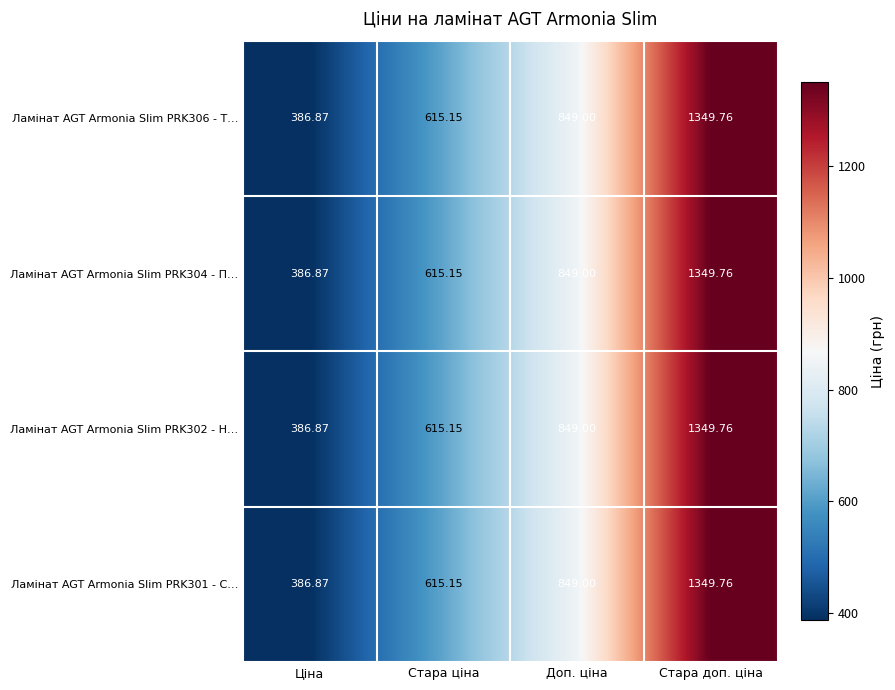

At which label does Ламінат AGT Armonia Slim PRK301 - С… reach its minimum?

Ціна